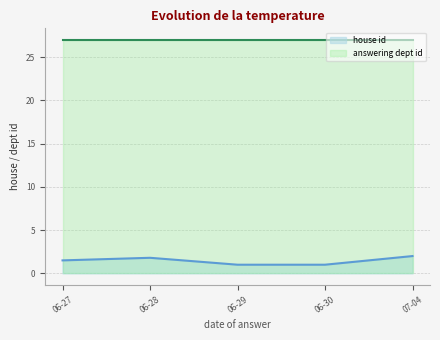

What is the approximate value of answering dept id at 2017-06-28?

27